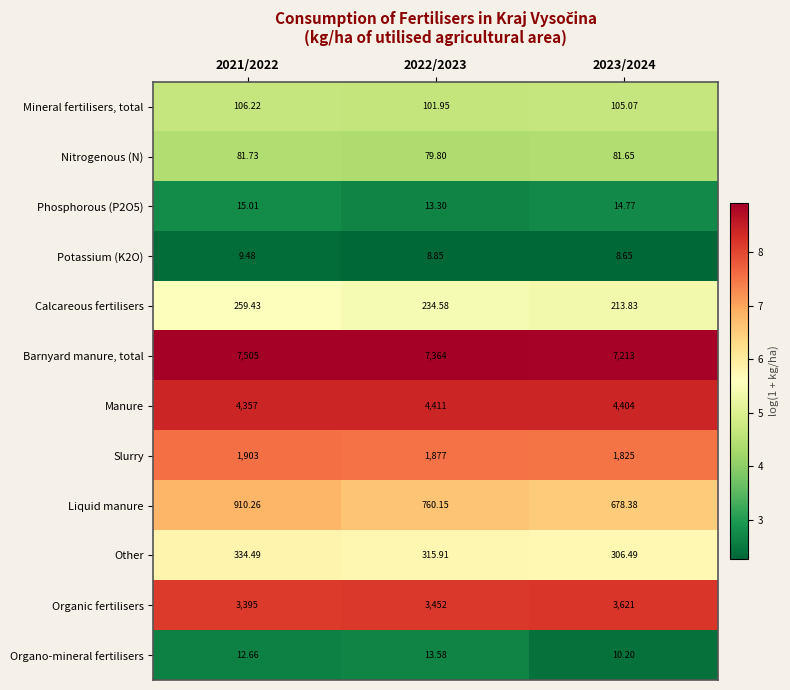

How many series are shown in this chart?

12